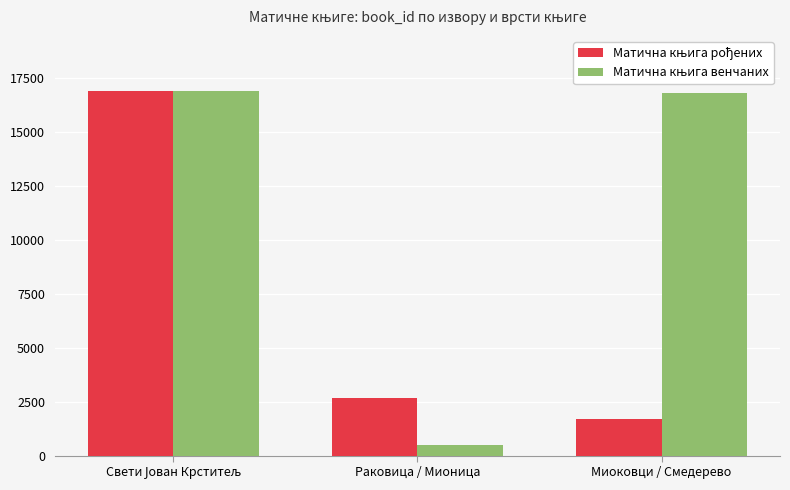

What is the maximum value shown in the chart?

16907